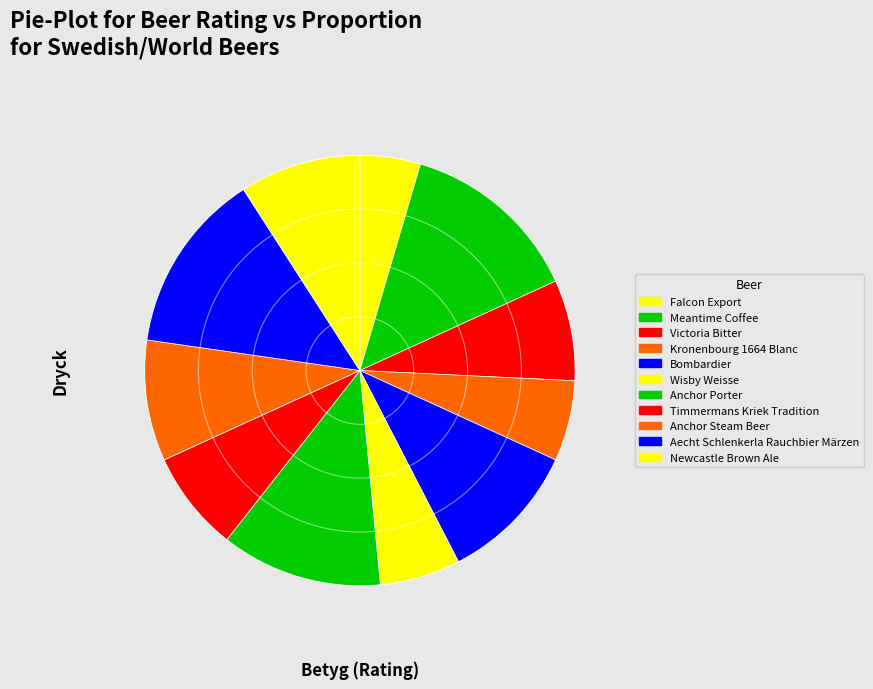

Is there a majority slice in this chart?

No